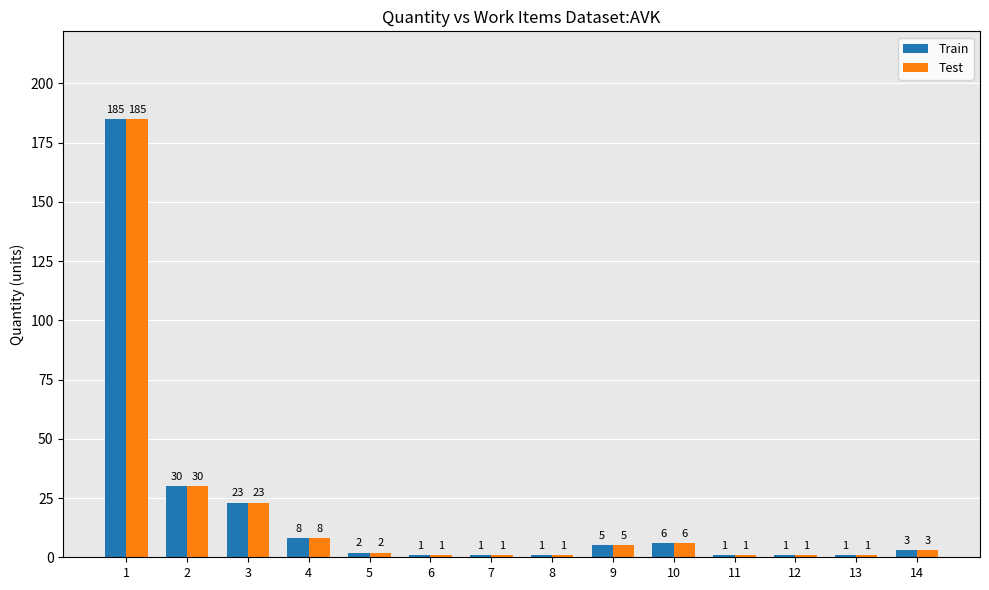

What is the average value of the Test series?

19